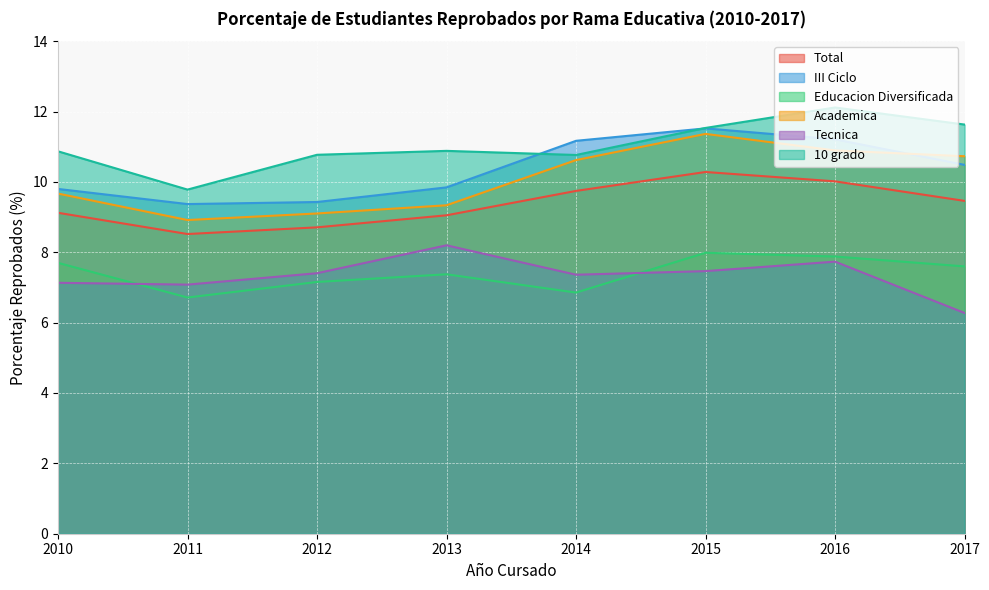

What is the total value across all series at 2017?

56.2